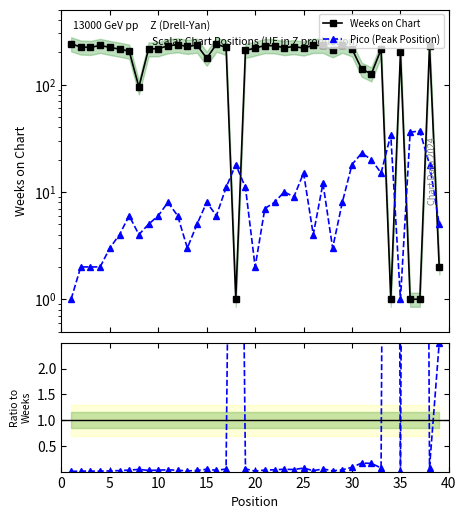

Reading right to left, list all the values displayed in this chart.

Weeks on Chart: 2.0	231.0	1.0	1.0	200.0	1.0	213.0	126.0	139.0	215.0	233.0	211.0	232.0	232.0	219.0	226.0	221.0	230.0	231.0	219.0	208.0	1.0	222.0	238.0	176.0	233.0	227.0	235.0	230.0	216.0	215.0	95.0	205.0	214.0	222.0	232.0	222.0	224.0	240.0
Pico (Peak Position): 5.0	18.0	37.0	36.0	1.0	34.0	15.0	20.0	23.0	18.0	8.0	3.0	12.0	4.0	15.0	9.0	10.0	8.0	7.0	2.0	11.0	18.0	11.0	6.0	8.0	5.0	3.0	6.0	8.0	6.0	5.0	4.0	6.0	4.0	3.0	2.0	2.0	2.0	1.0
Pico / Weeks: 2.5	0.1	37.0	36.0	0.0	34.0	0.1	0.2	0.2	0.1	0.0	0.0	0.1	0.0	0.1	0.0	0.0	0.0	0.0	0.0	0.1	18.0	0.0	0.0	0.0	0.0	0.0	0.0	0.0	0.0	0.0	0.0	0.0	0.0	0.0	0.0	0.0	0.0	0.0